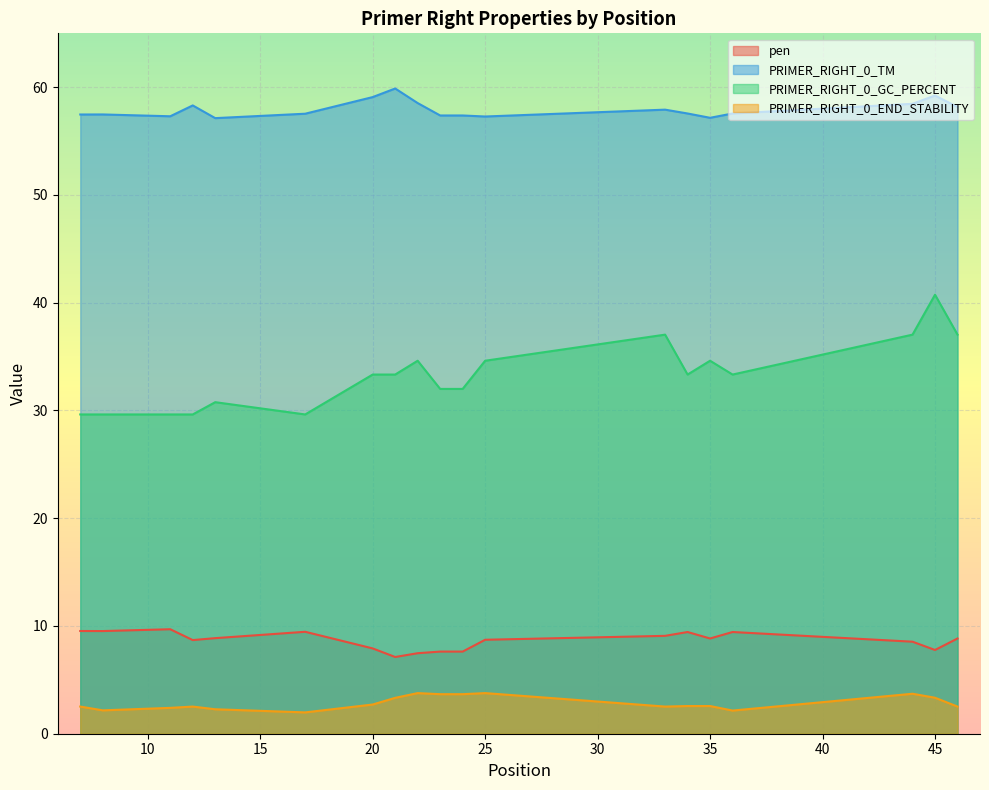

What is the difference between the maximum and second lowest values in the PRIMER_RIGHT_0_TM series?

2.7